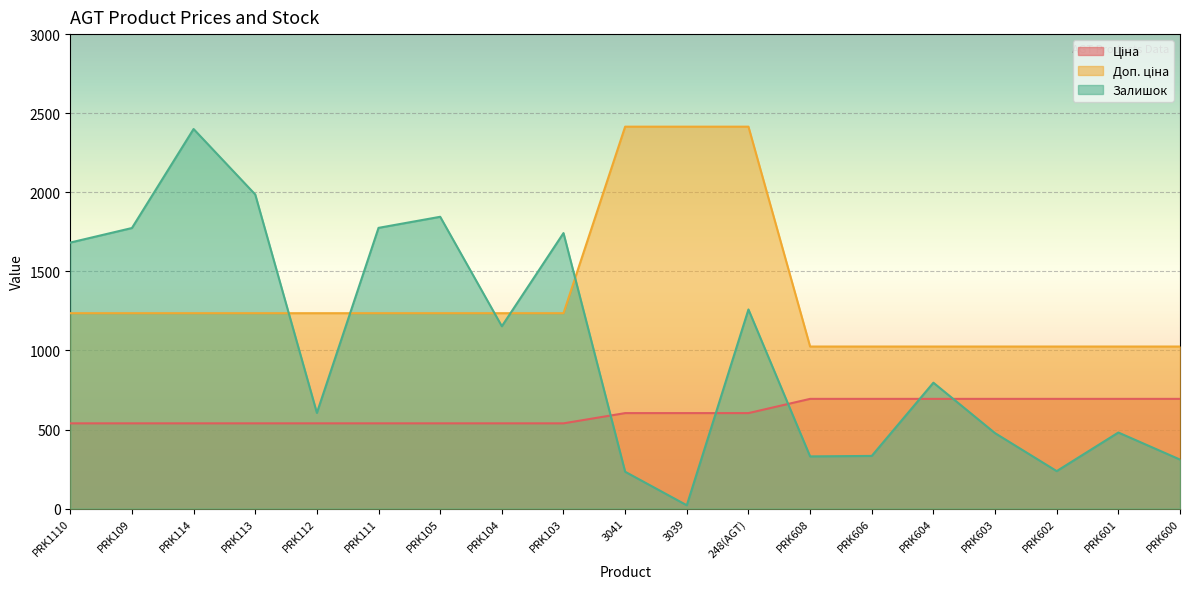

Is the value of Залишок at PRK608 greater than the value of Доп. ціна at PRK113?

No